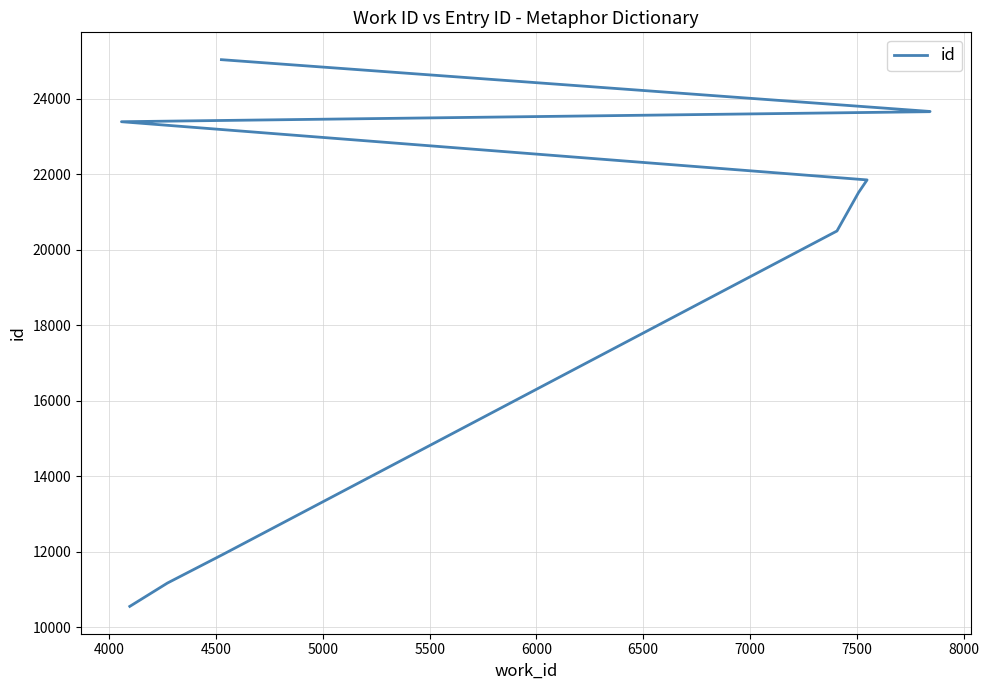

What is the difference between the values at 8000 and 4500?

13111